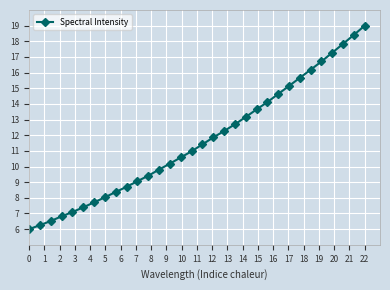

What is the average value?

11.7